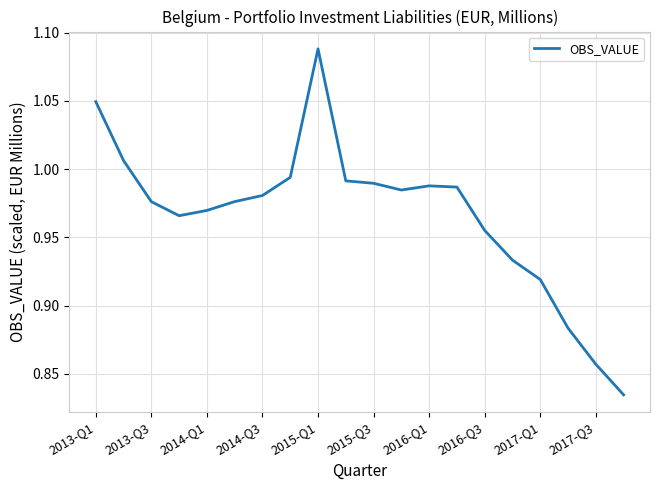

What is the difference between the maximum and minimum values?

0.3